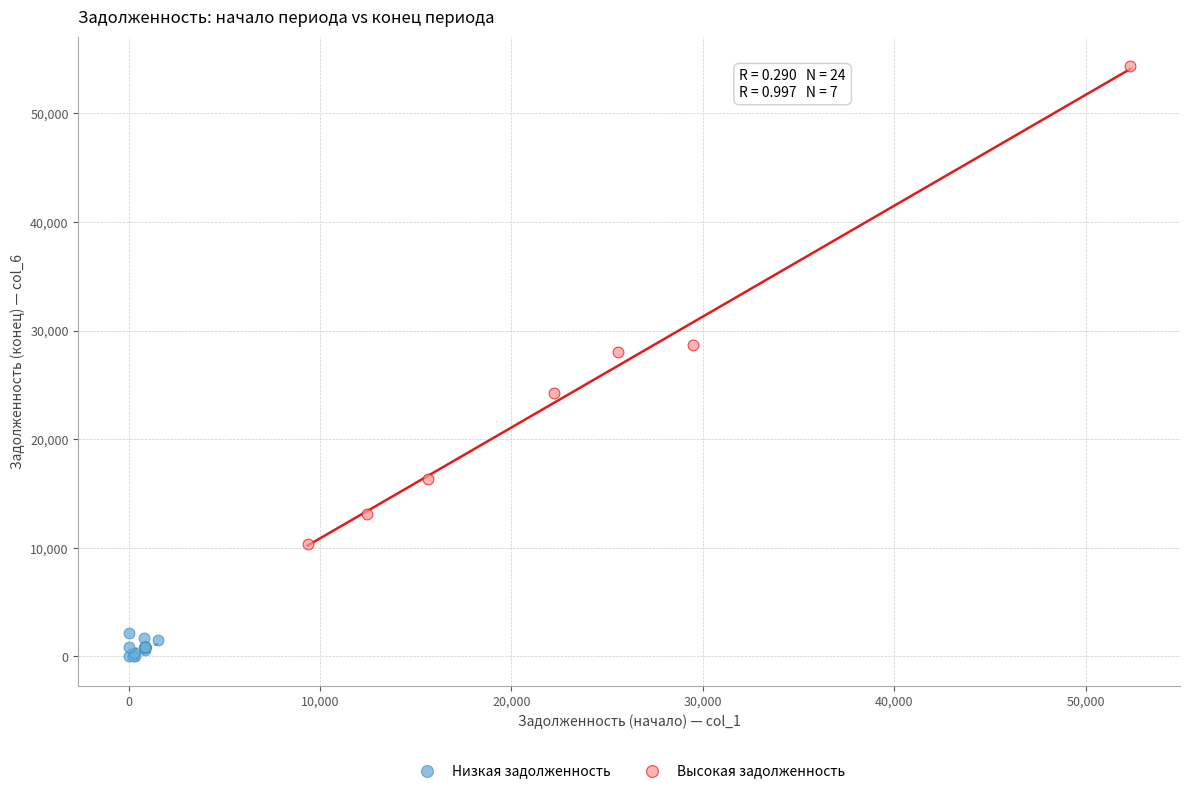

Which series reaches the maximum Y coordinate?

Высокая задолженность